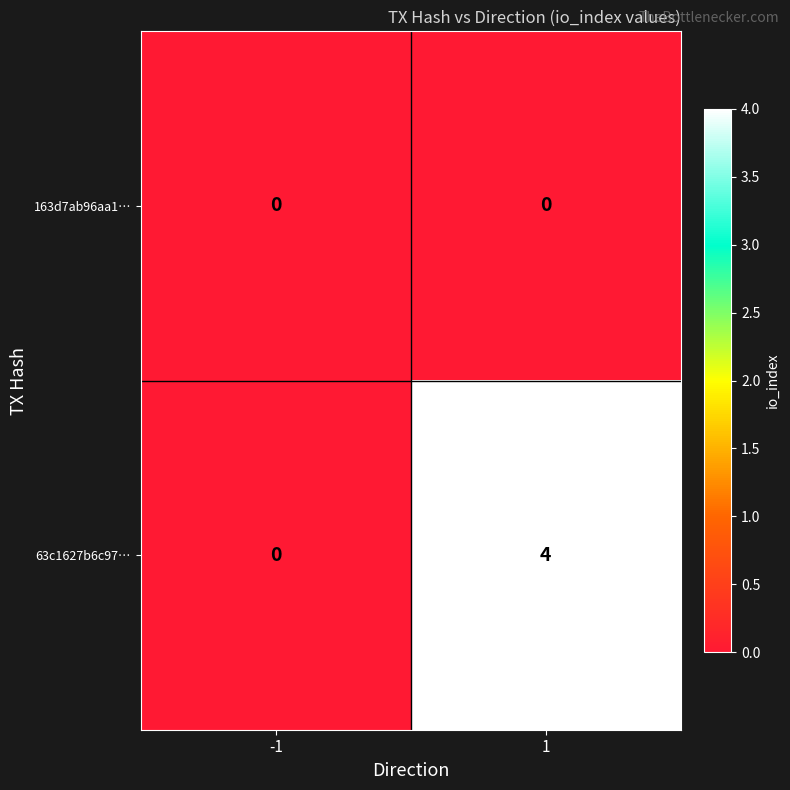

What is the sum of all 63c1627b6c97… values?

4